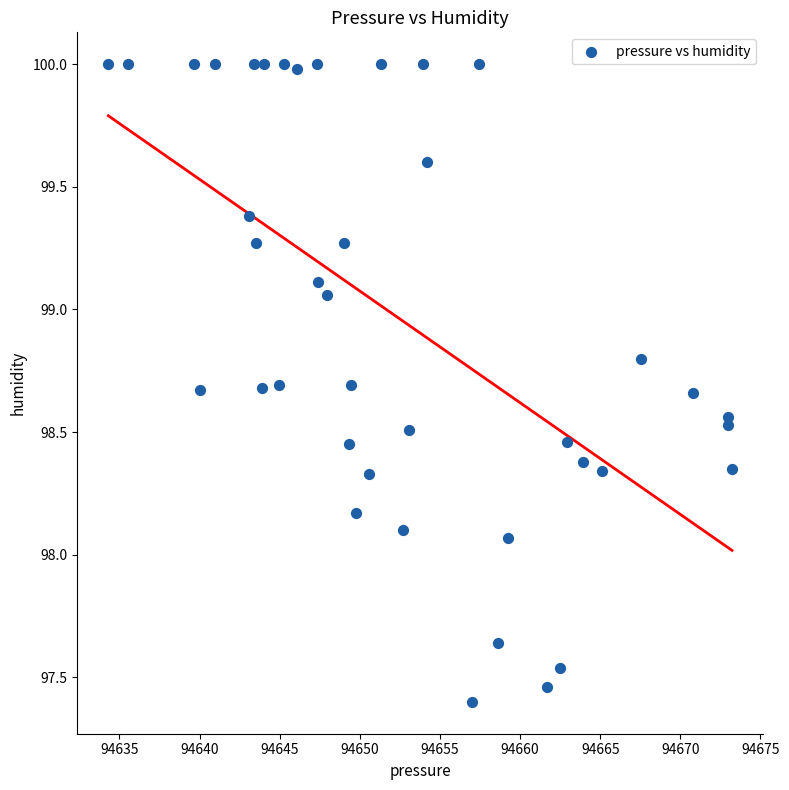

What is the range of Y values (max minus min)?

2.6